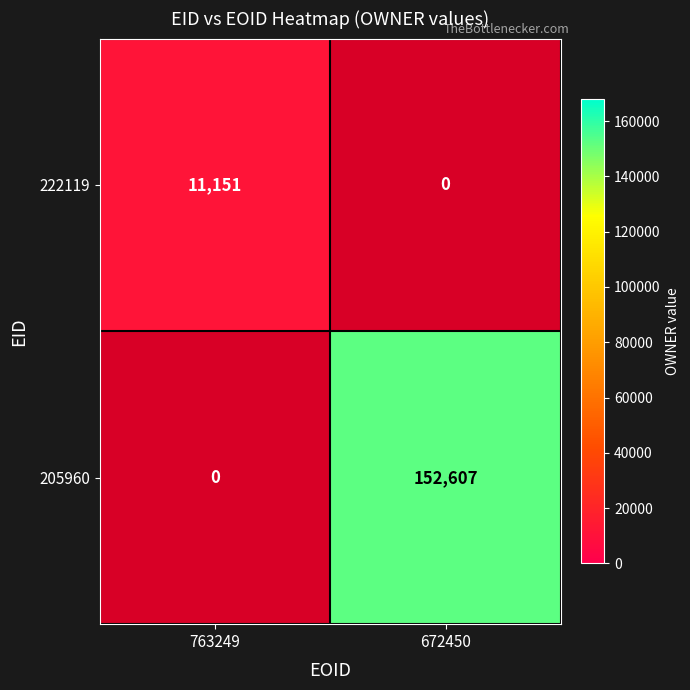

List the series in order of their overall mean, highest first.

205960, 222119